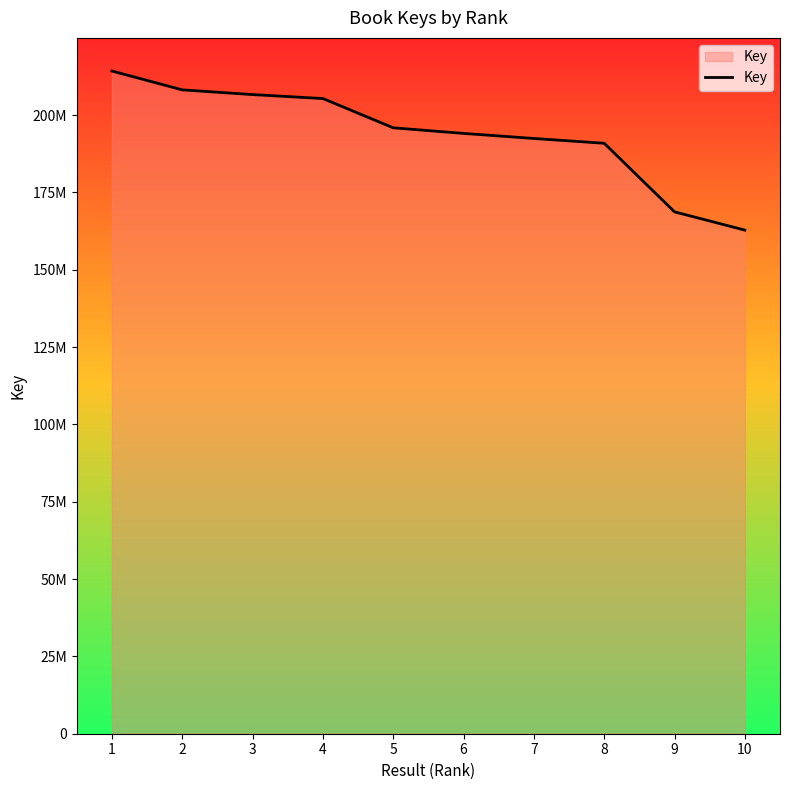

True or false: there are more than 2 points higher than both neighbors.

False